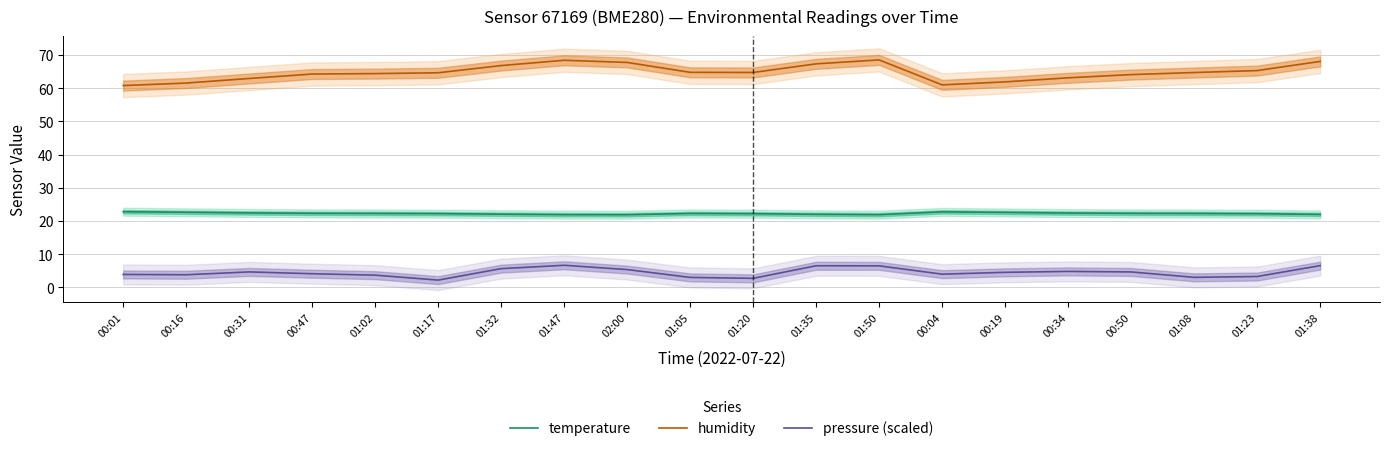

In temperature, how many points are lower than both neighbors (excluding endpoints)?

2